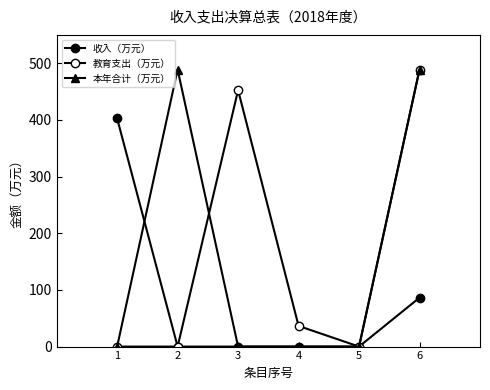

True or false: 本年合计（万元） has more than 0 interior local peaks.

True